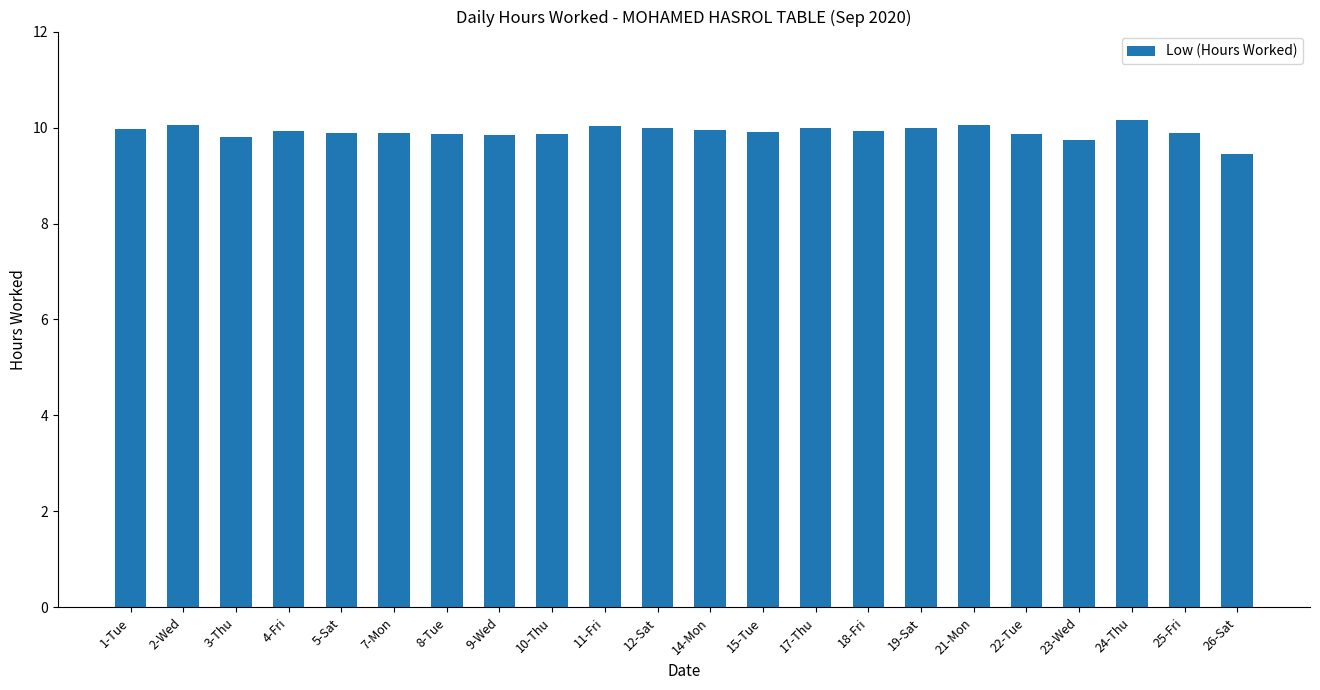

Is it true that the value at 25-Fri is 9.9?

True